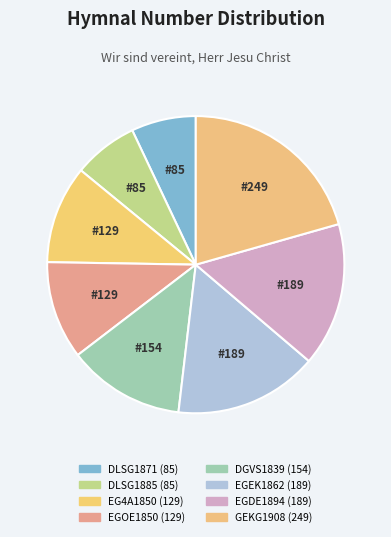

To the nearest percent, what portion does EGOE1850 (129) represent?

11%